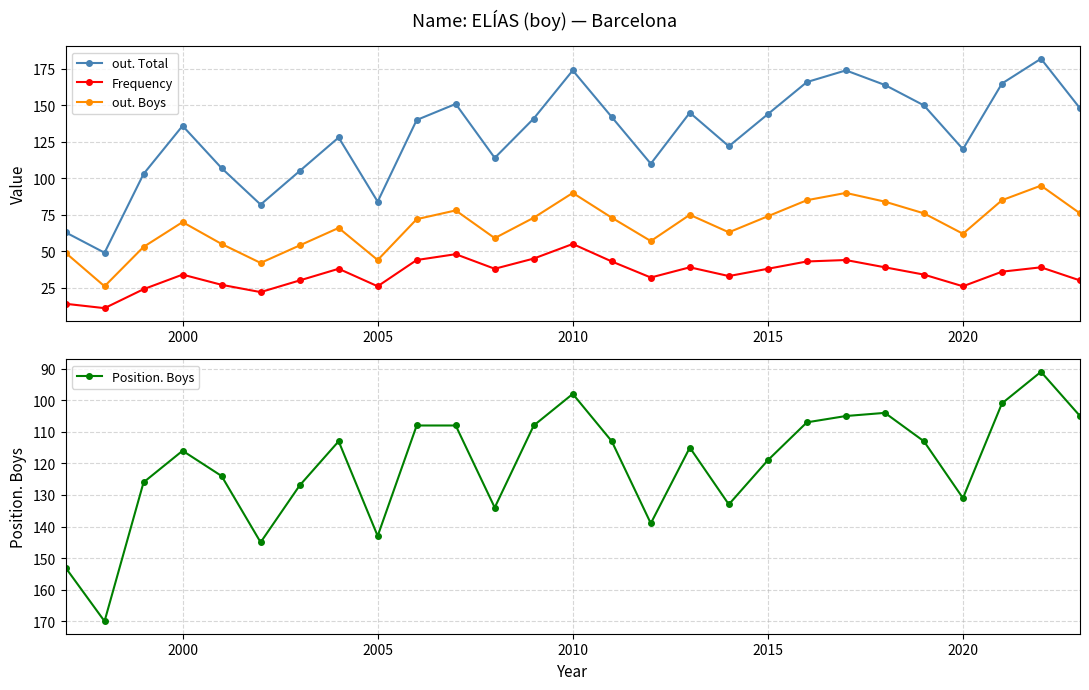

What is the highest value of the Position. Boys series?

170